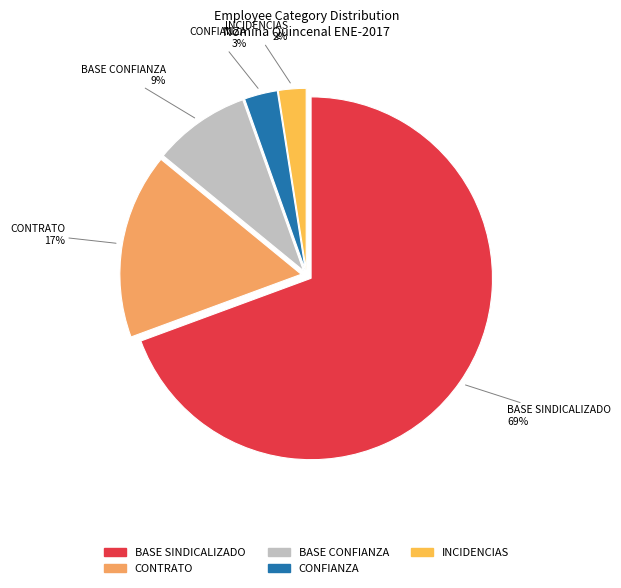

To the nearest percent, what percentage of the pie is BASE SINDICALIZADO?

69%